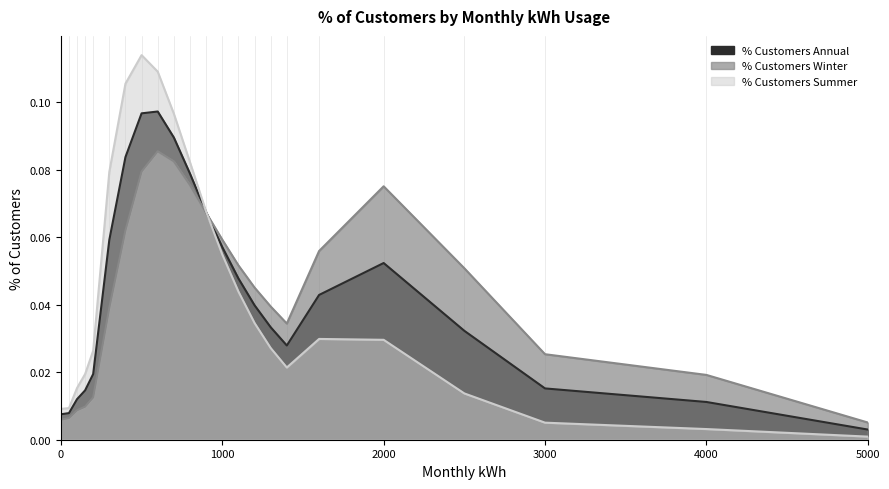

What is the difference between the % Customers Summer values at 500 and 150?

0.1